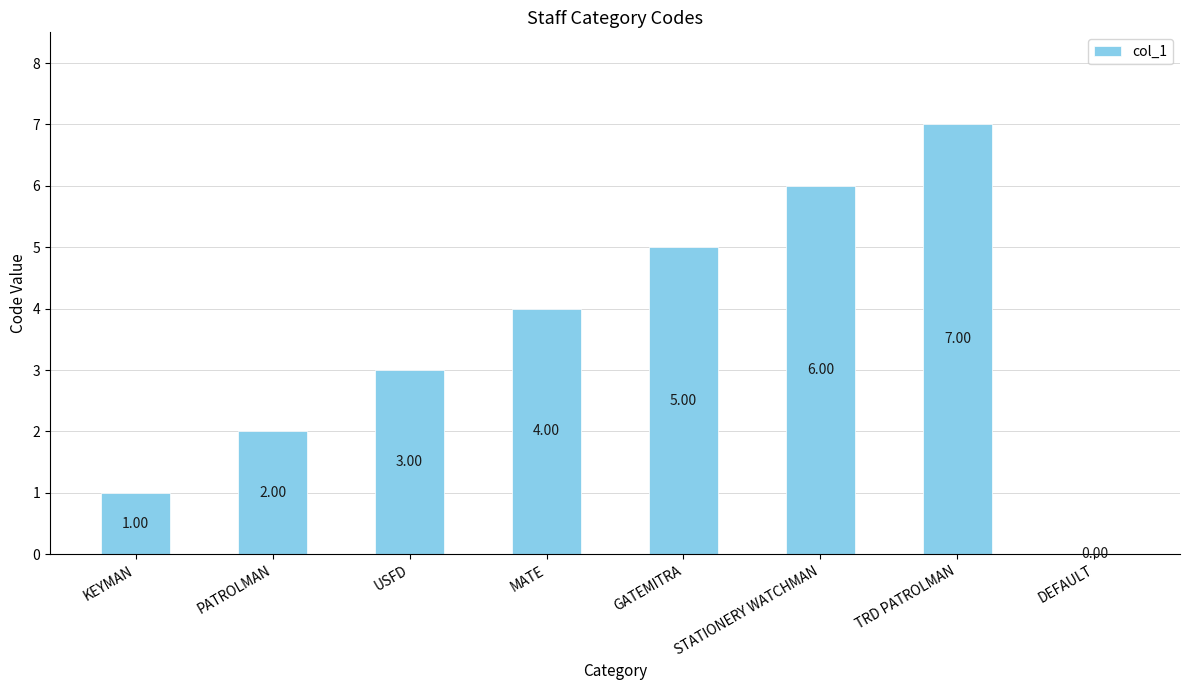

What is the sum of all values?

28